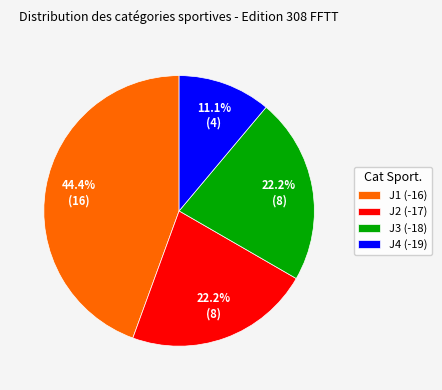

Is it true that J3 (-18) is 22% of the pie?

True